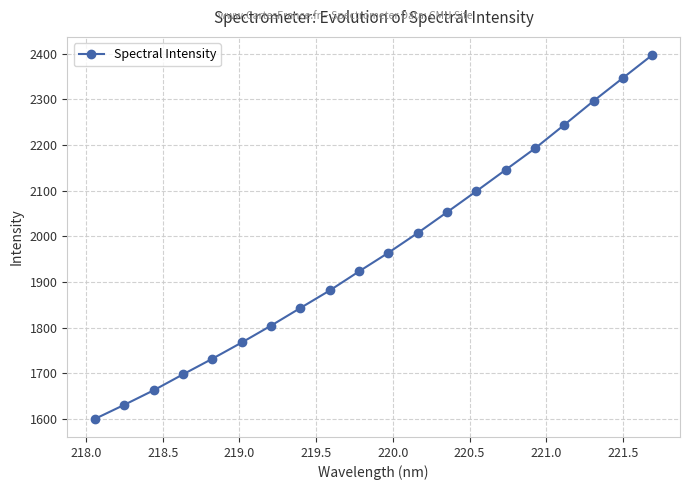

What is the sum of all values?

39291.7